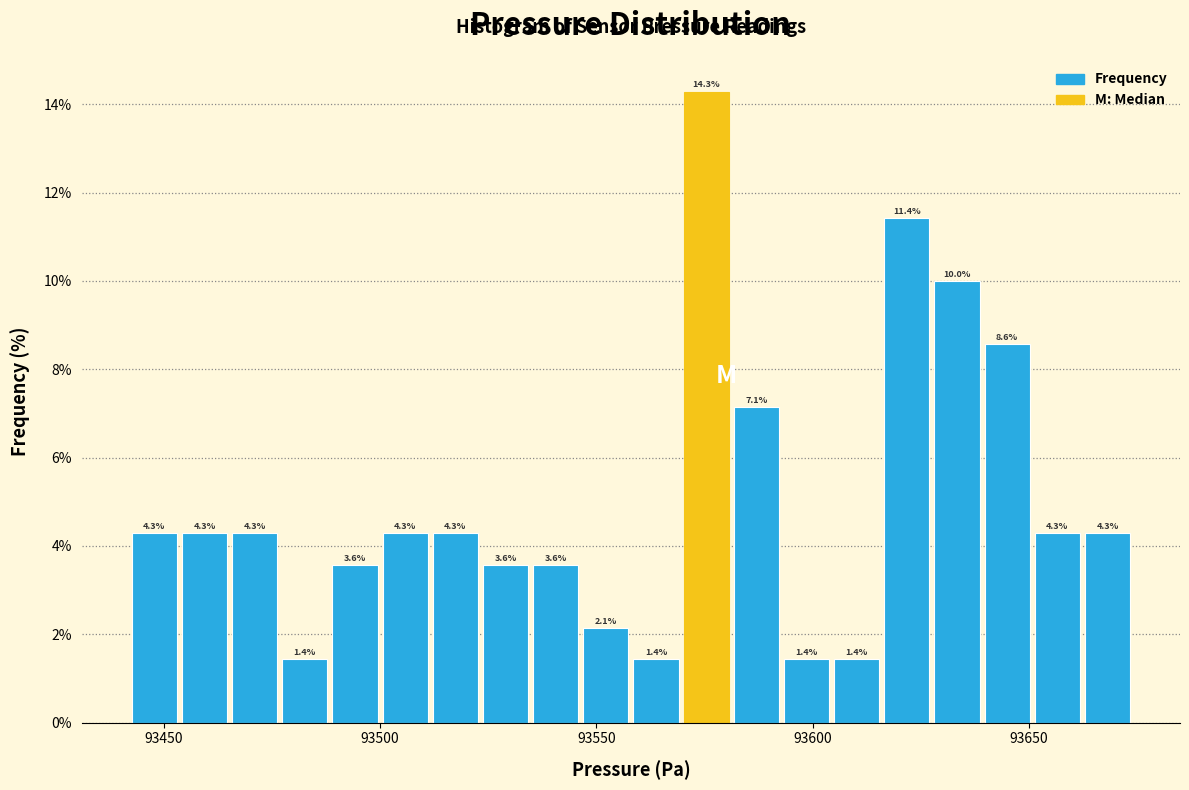

Read against the x-axis, roughly where is the centre of the tallest bar?

93575